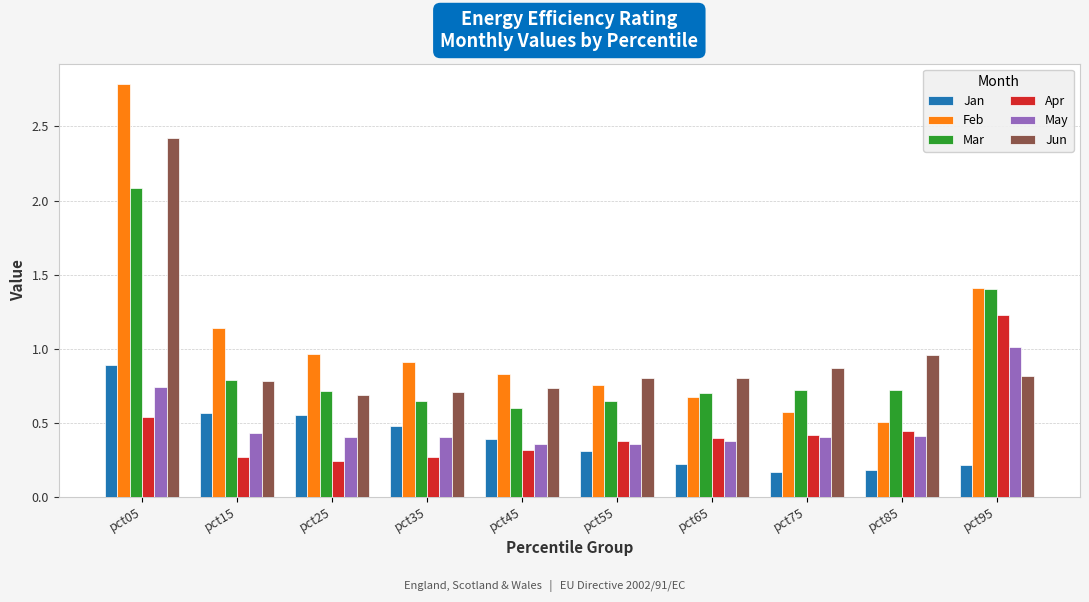

What is the sum of the Mar values at pct05 and pct65?

2.8